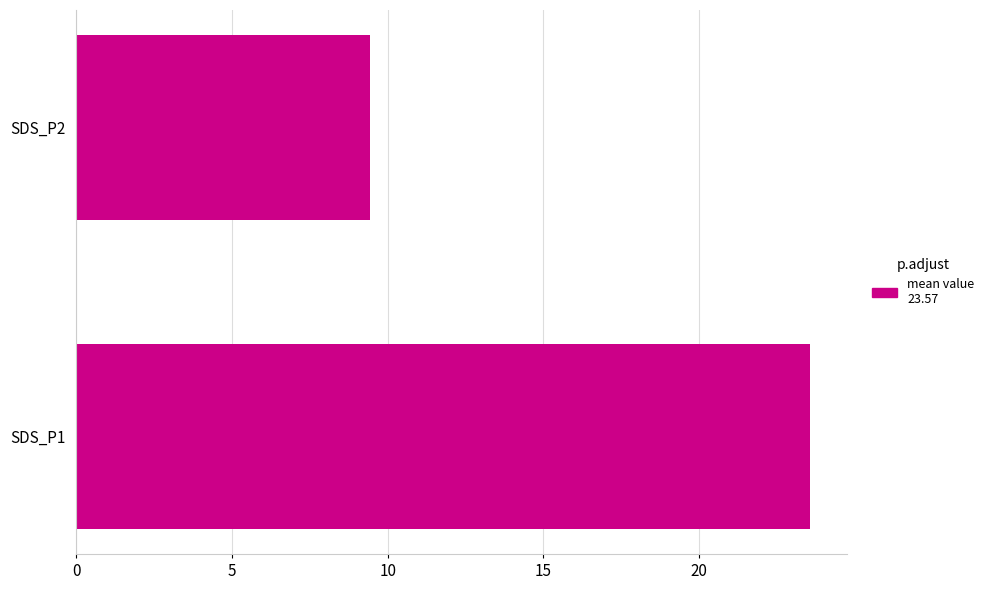

Are the bars horizontal?

Yes